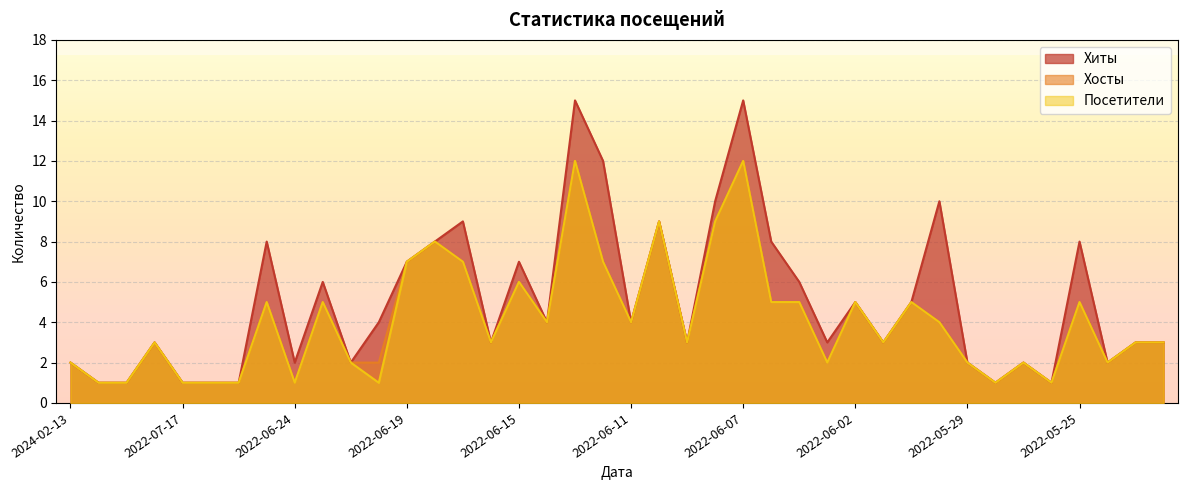

At which label does Хиты reach its minimum?

2024-02-02